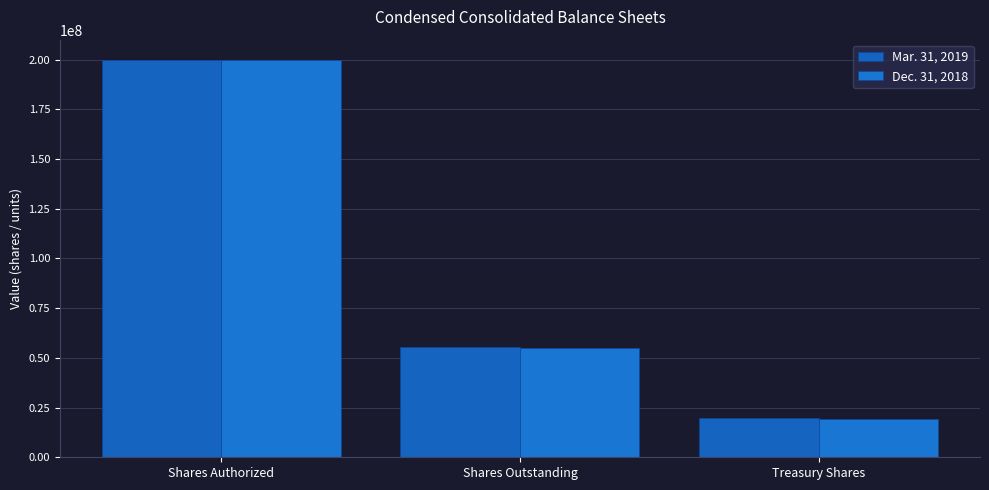

What is the label of the 1st bar from the left?

Shares Authorized